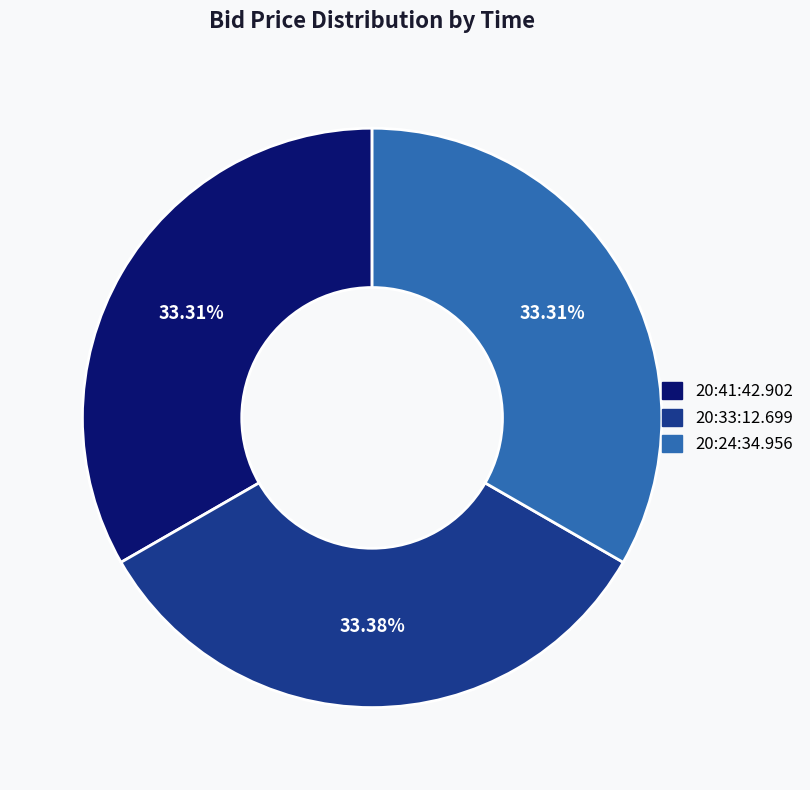

Count the number of slices in the pie.

3